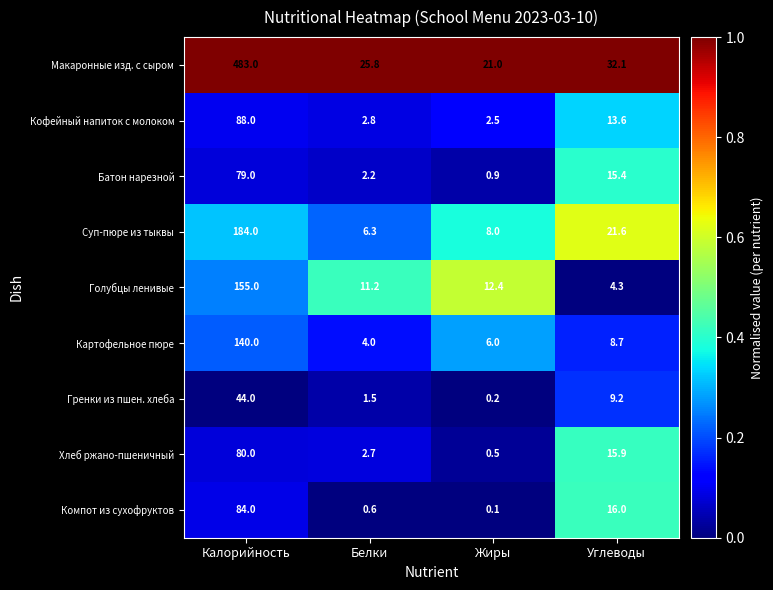

At which category does the chart reach its minimum across all series?

Жиры